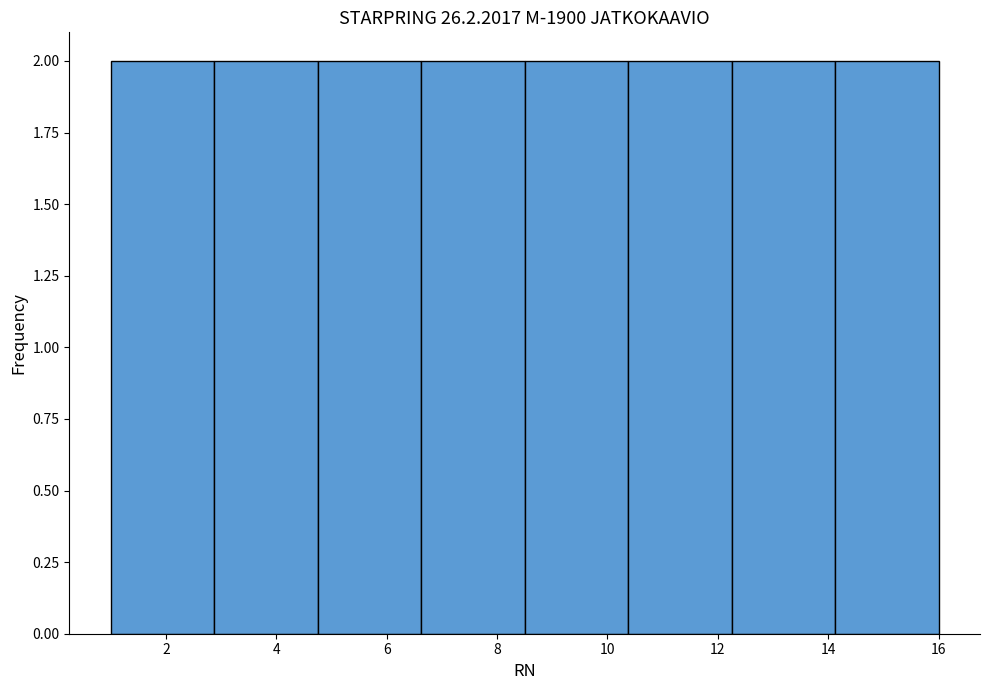

Reading left to right, list every bar in this chart as the range it spans on the x-axis followed by its height. Neither the bar edges nor the heights are printed on the chart, so give them approximately, as read against the axes.

1.0 to 2.8: 2
2.8 to 4.8: 2
4.8 to 6.6: 2
6.6 to 8.6: 2
8.6 to 10.4: 2
10.4 to 12.2: 2
12.2 to 14.2: 2
14.2 to 16.0: 2